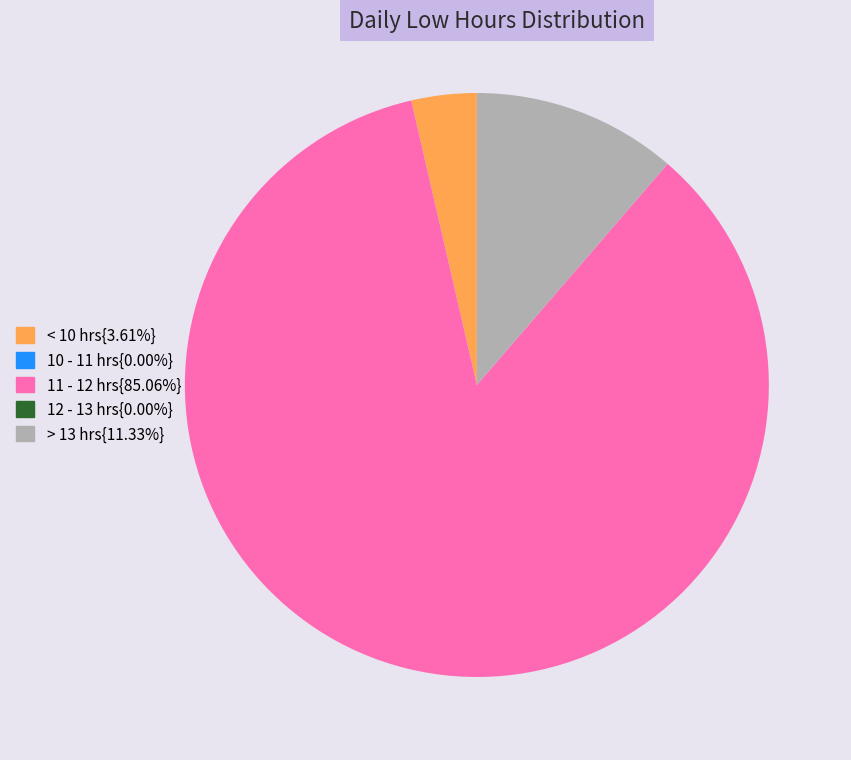

Does any single category account for the majority?

Yes